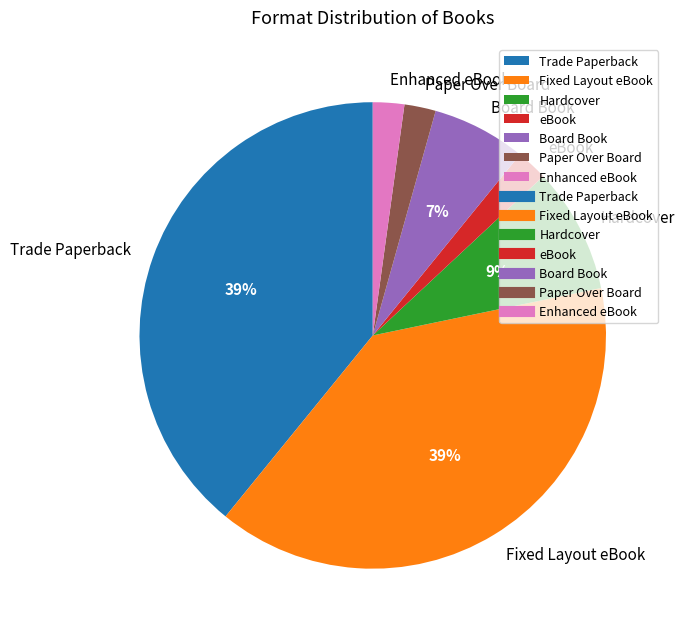

Combined, do Board Book and Hardcover account for over 50%?

No